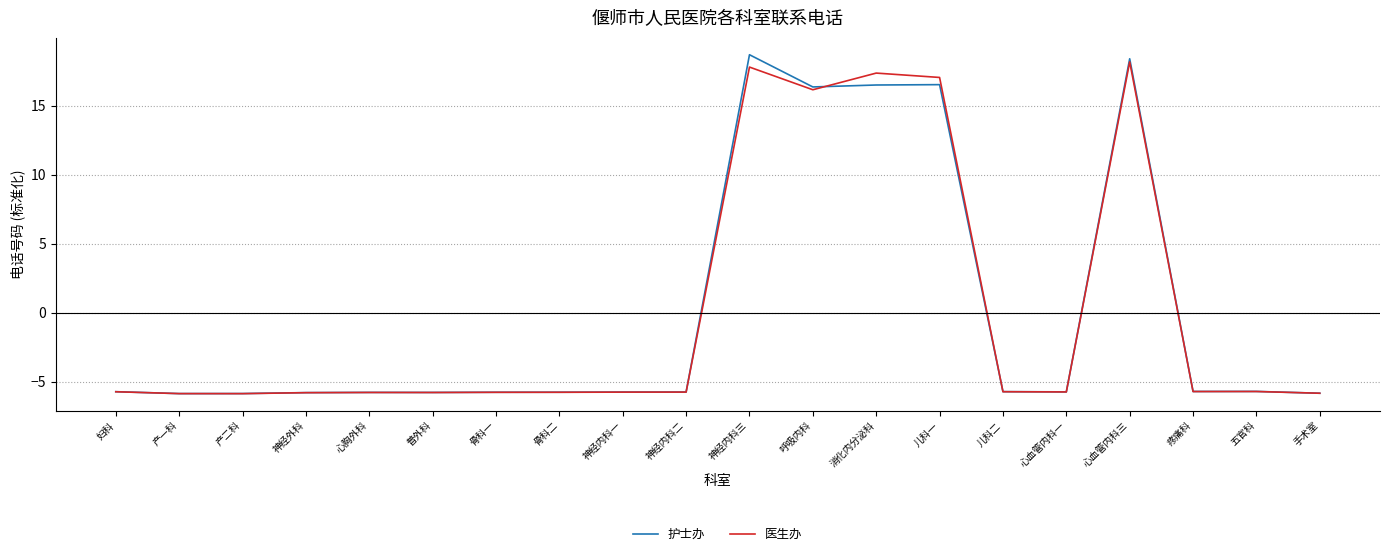

What position from the right is 骨科一?

14